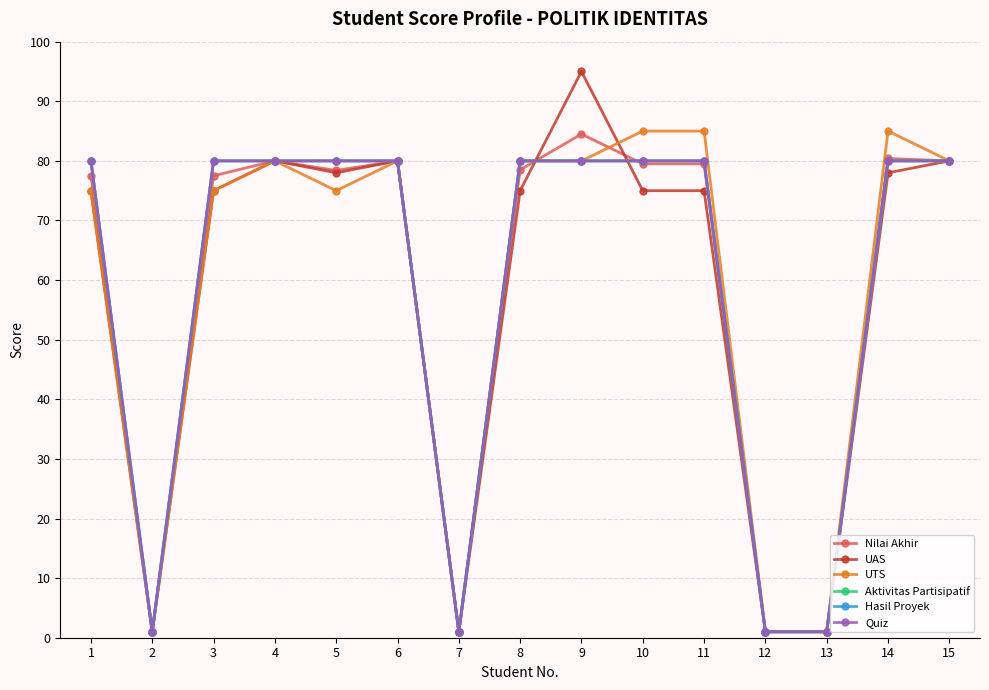

Is this an area chart (filled region under the line)?

No